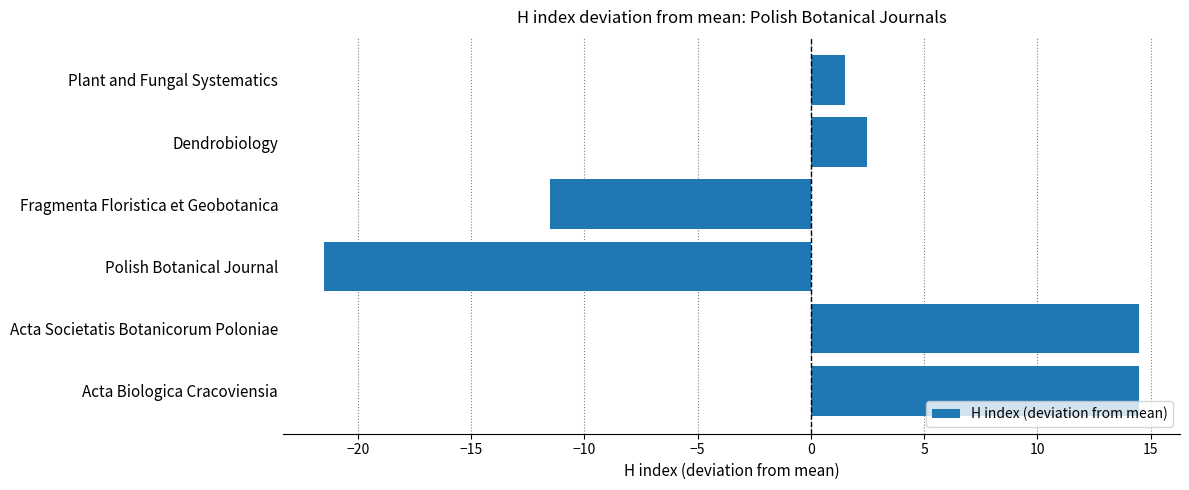

What is the difference between the maximum and minimum values?

36.0